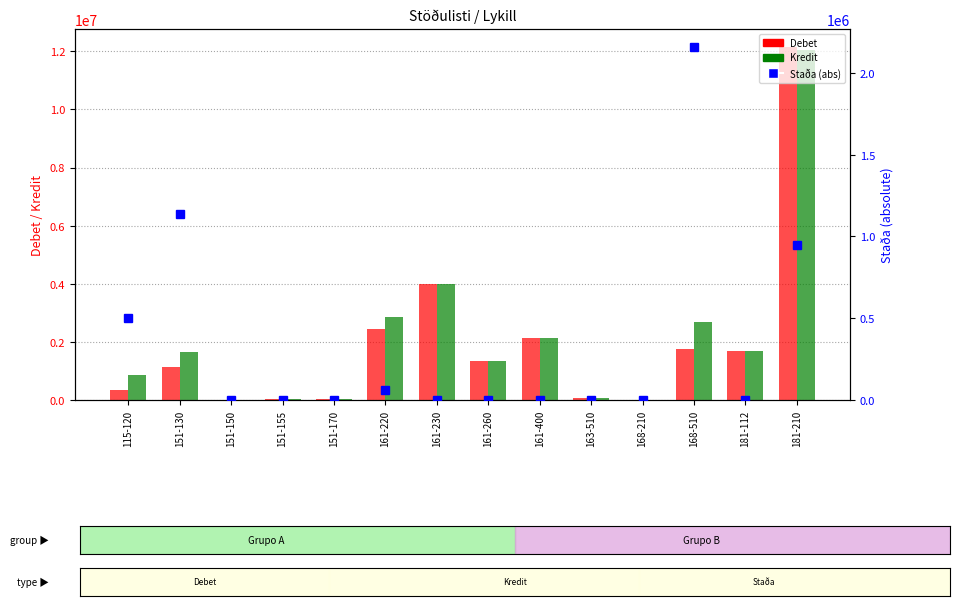

At which label does Debet first exceed 1339360?

161-220